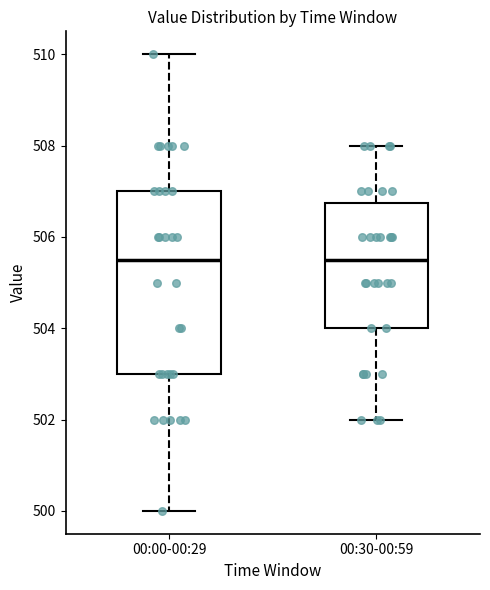

Reading left to right, read every box against the y-axis: the position of its median line, the range the box covers, and the ends of its whiskers. The values are not printed on the chart, so give them approximately, as read against the axis.

00:00-00:29: median 505.6, box 503.0 to 507.0, whiskers 500.0 to 510.0
00:30-00:59: median 505.6, box 504.0 to 506.8, whiskers 502.0 to 508.0